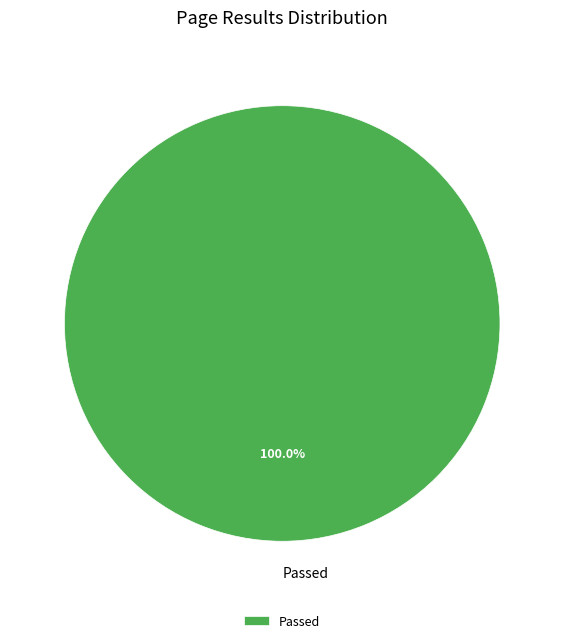

Is Passed the majority of the pie?

Yes